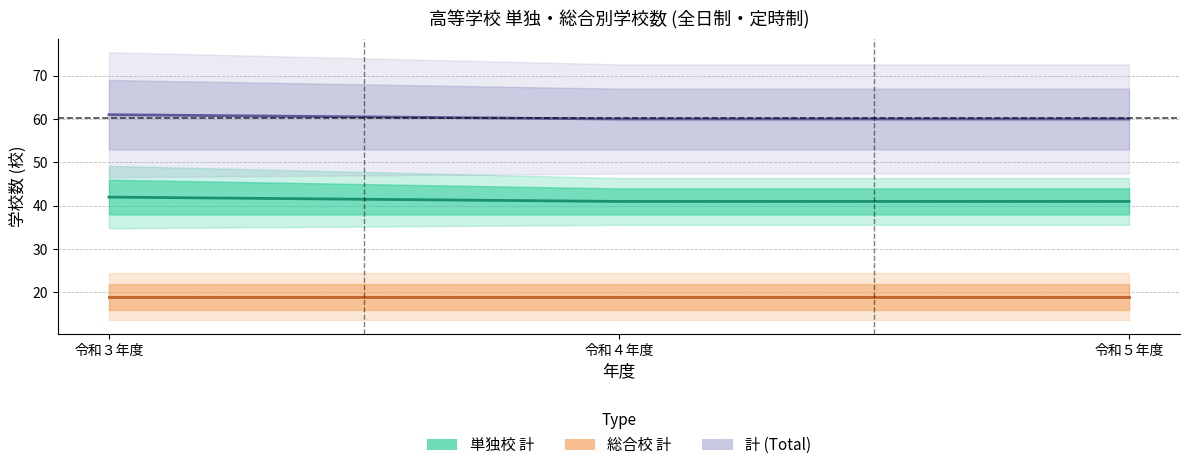

Which category has the highest value across all series?

令和３年度